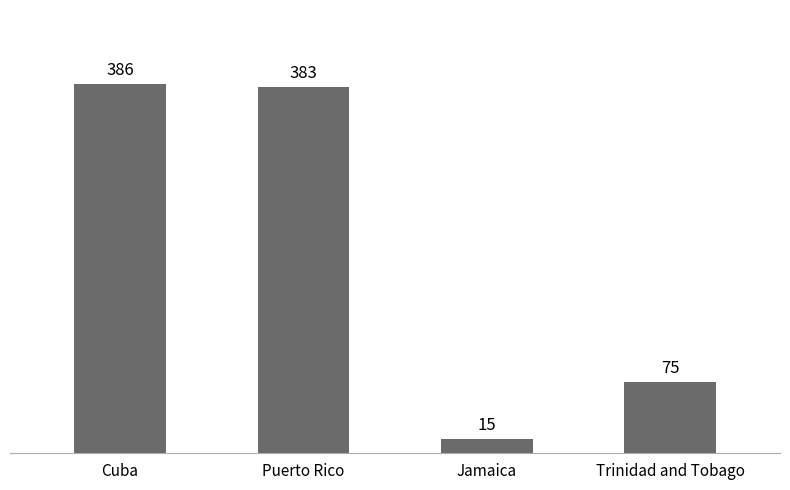

What is the maximum value shown in the chart?

386